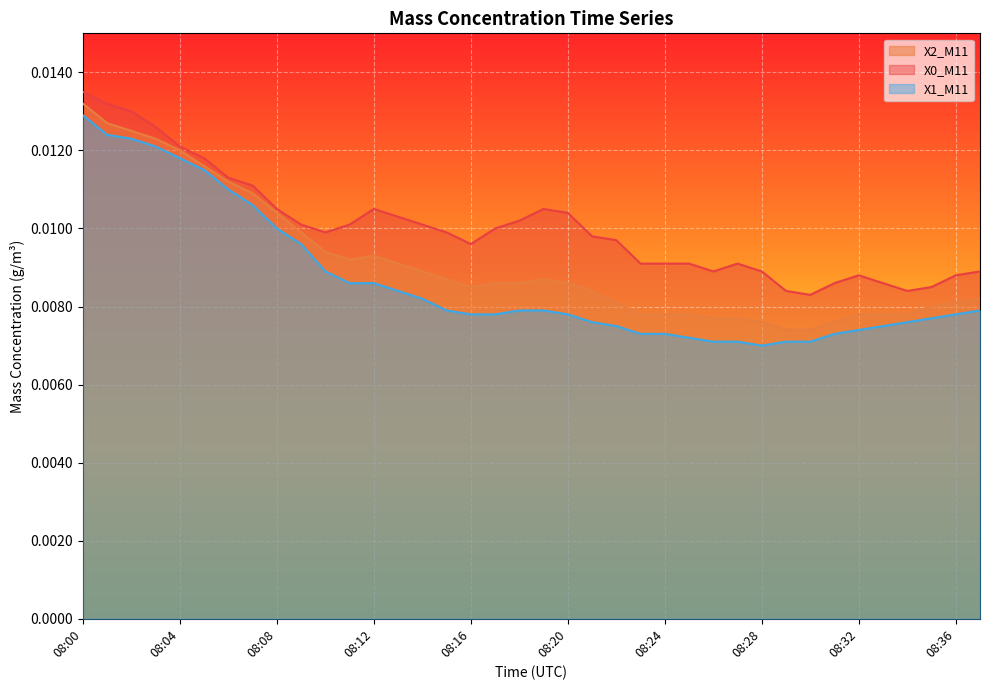

True or false: X0_M11 has a value of 0.0 at 08:33.

False